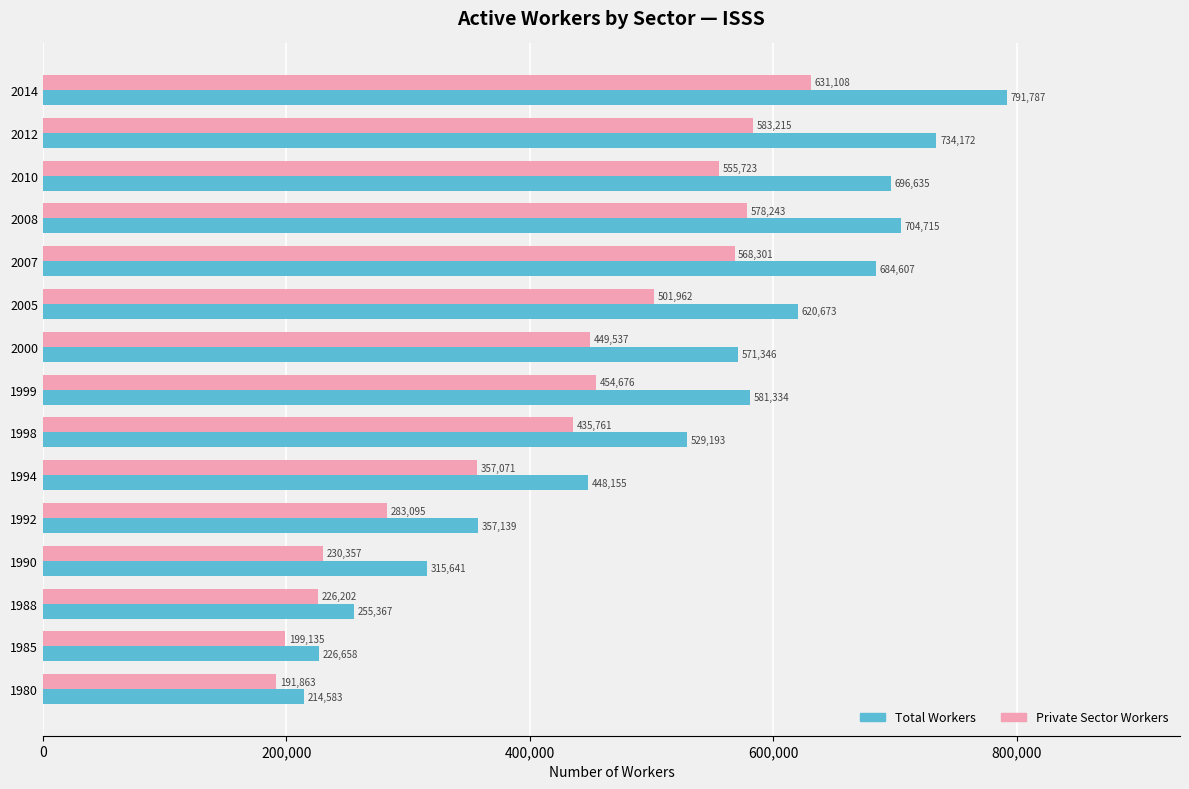

Where is Private Sector Workers nearest to the value 411485?

1998